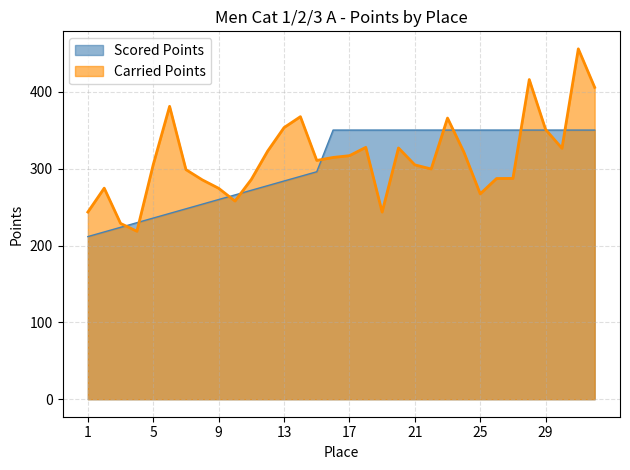

What is the difference between the maximum and minimum values in the Carried Points series?

237.5